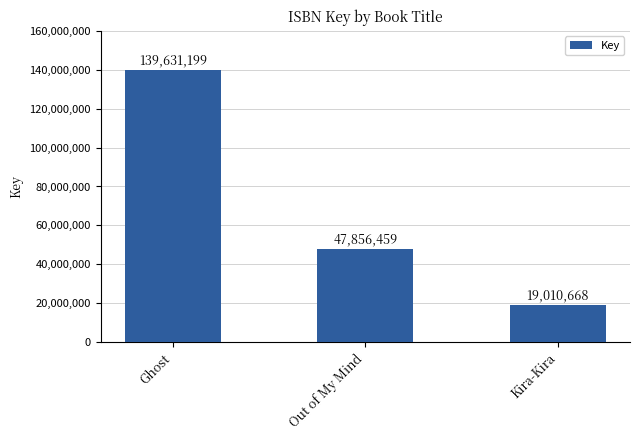

Reading right to left, list all the values displayed in this chart.

Kira-Kira=19010668	Out of My Mind=47856459	Ghost=139631199